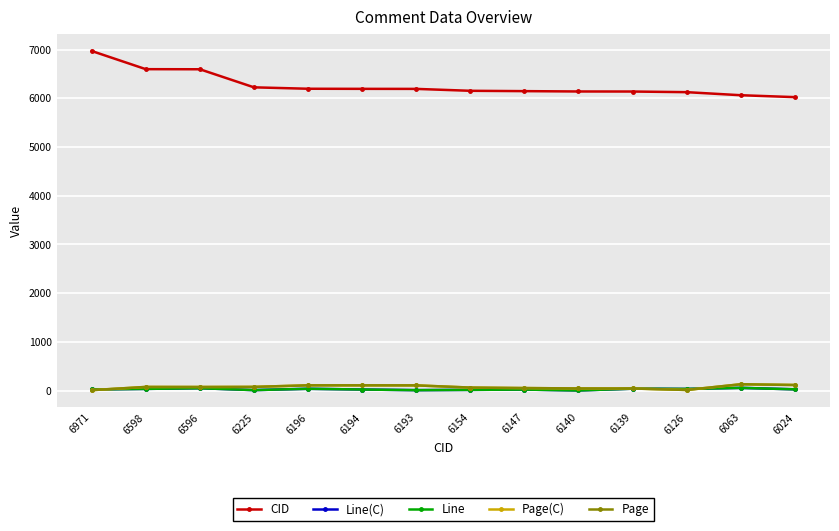

Which category has the lowest value in the Line(C) series?

6140